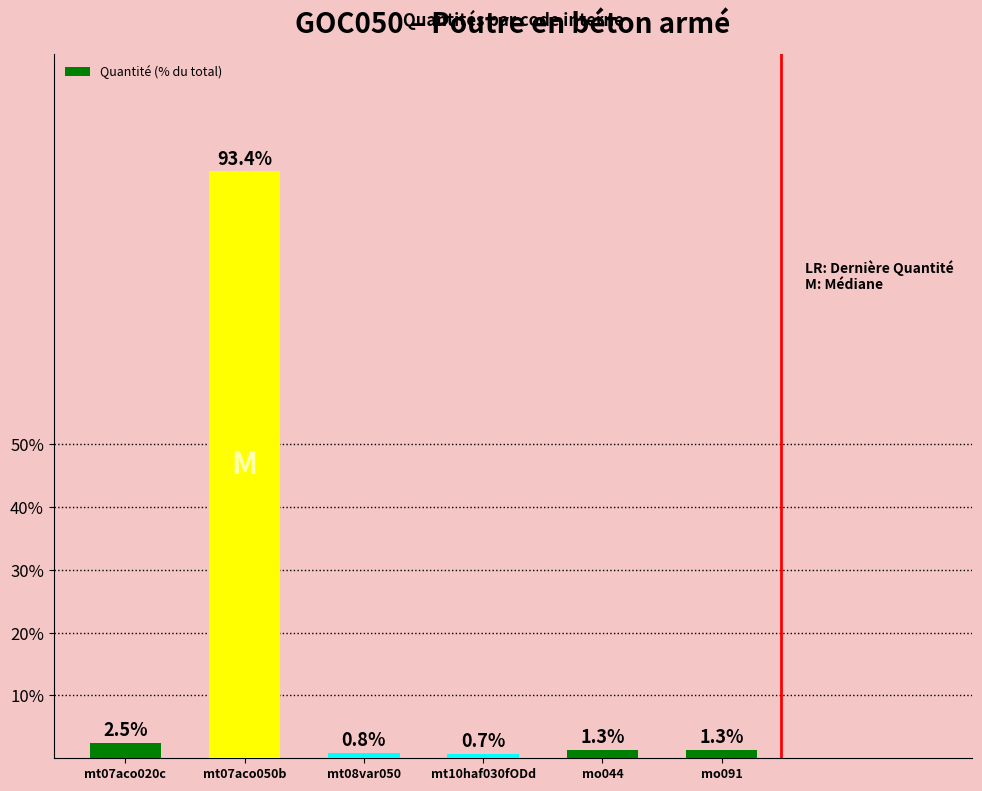

Count the number of categories in the chart.

6